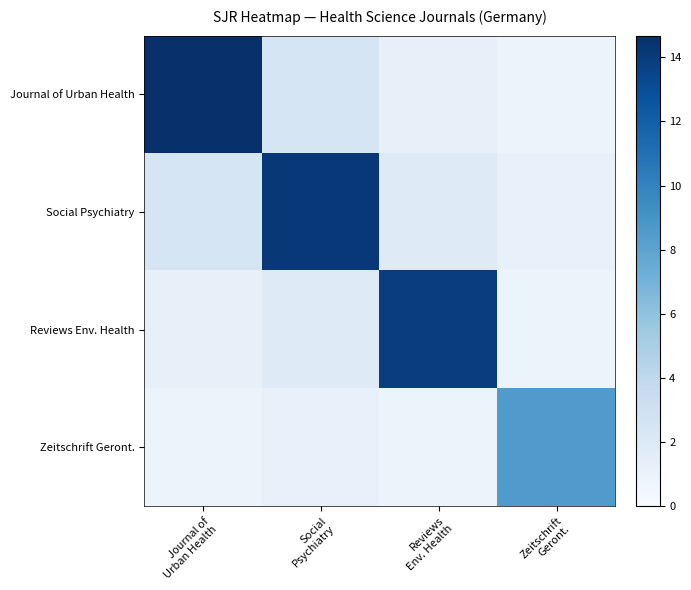

At how many categories does at least one series exceed 5?

4